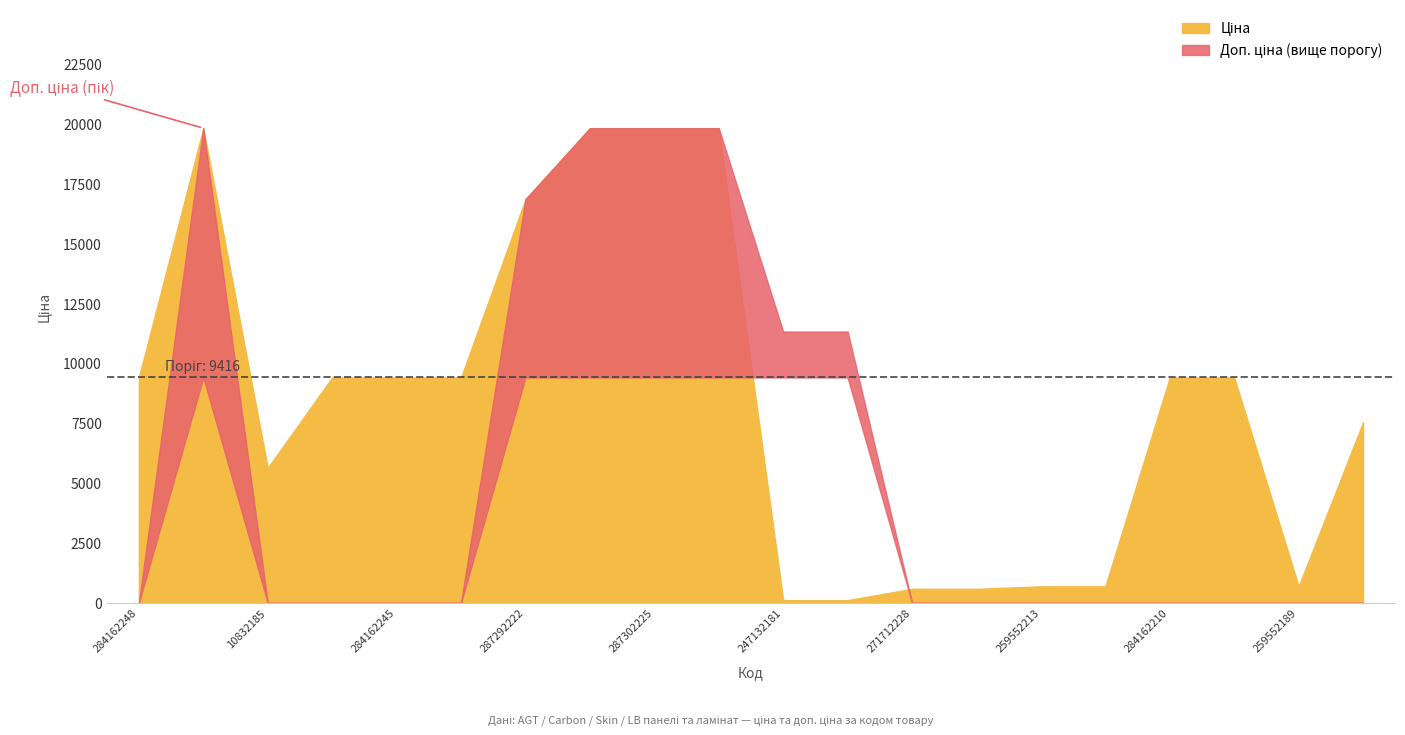

At which category does Ціна reach its first local valley?

10832185